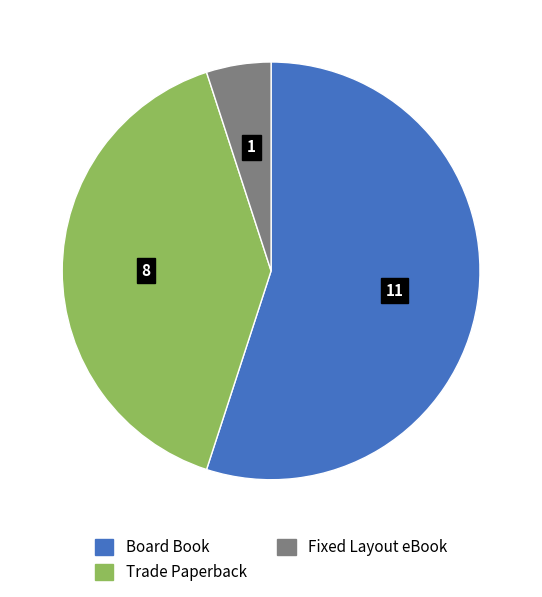

Does Board Book represent more than half of the total?

Yes